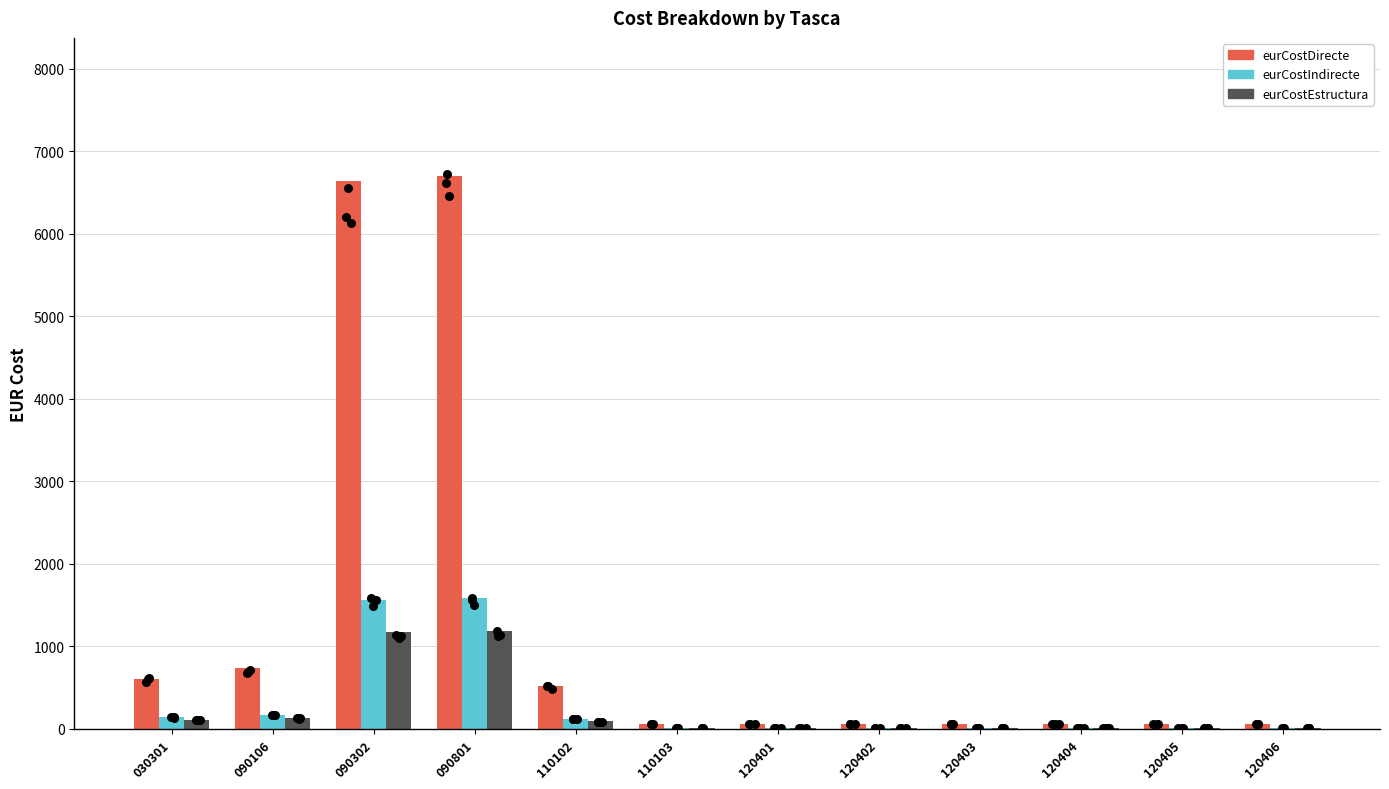

Which series has the widest spread of Y values?

eurCostDirecte